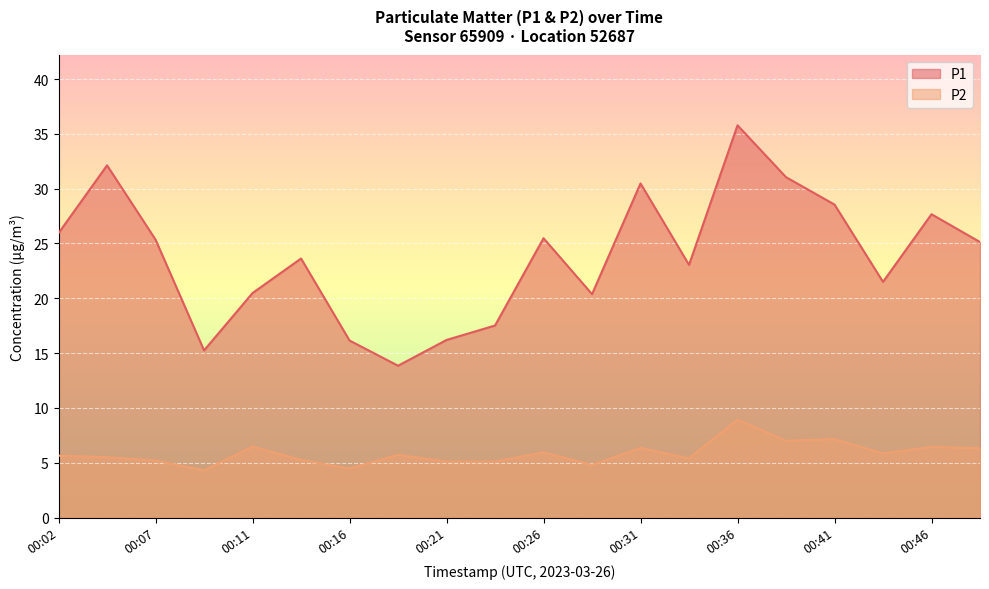

The P1 series shows 38.6 at 00:07. True or false?

False